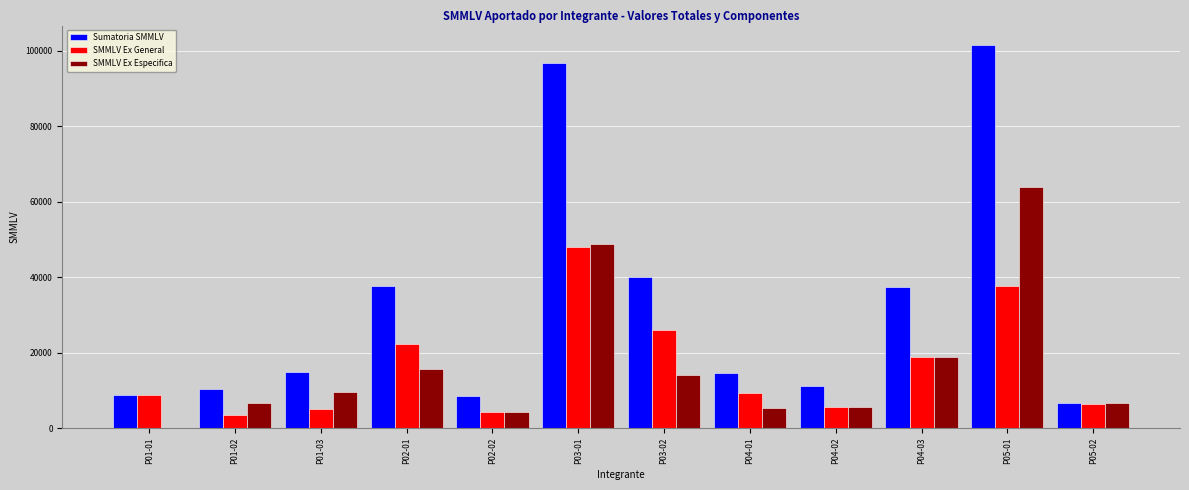

What is the average value of the SMMLV Ex Especifica series?

16600.1